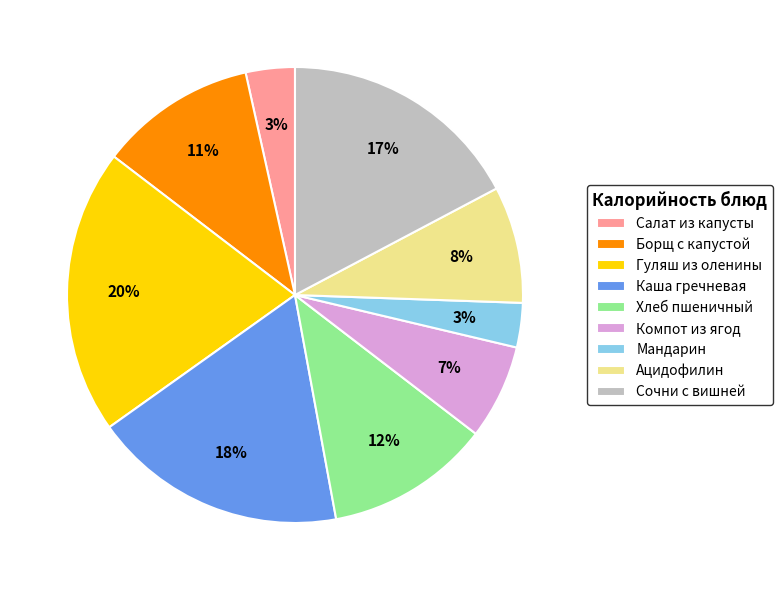

Approximately how many times larger is the value at Каша гречневая compared to Хлеб пшеничный?

1.5